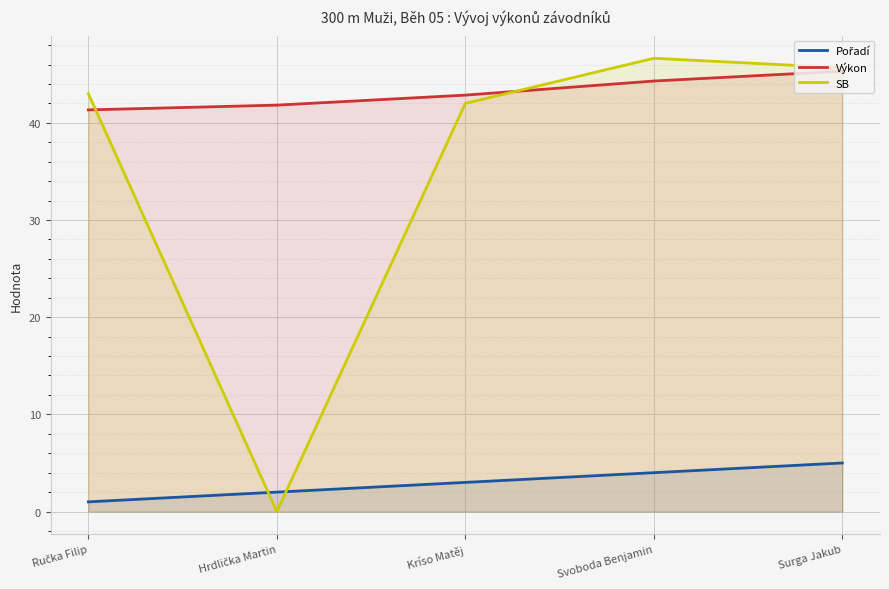

Where does the Pořadí series first go above 3?

Svoboda Benjamin